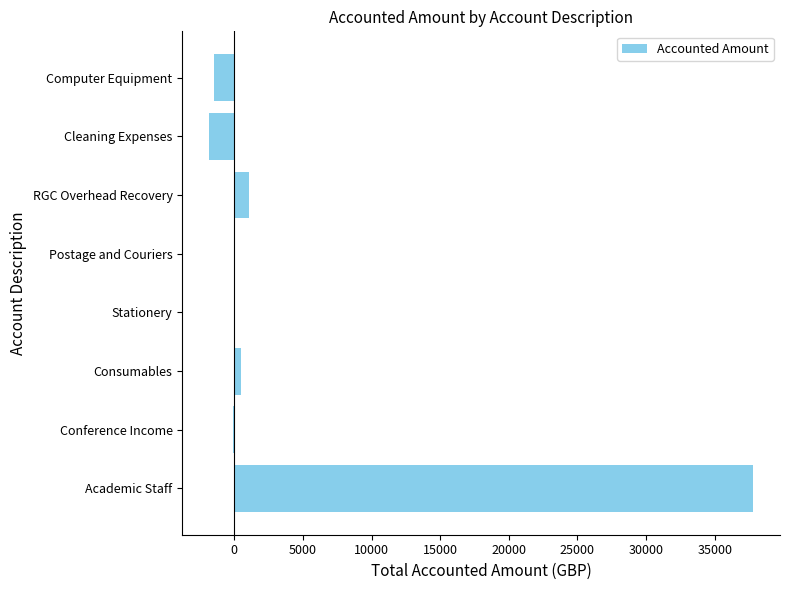

How many data points does each series have?

8